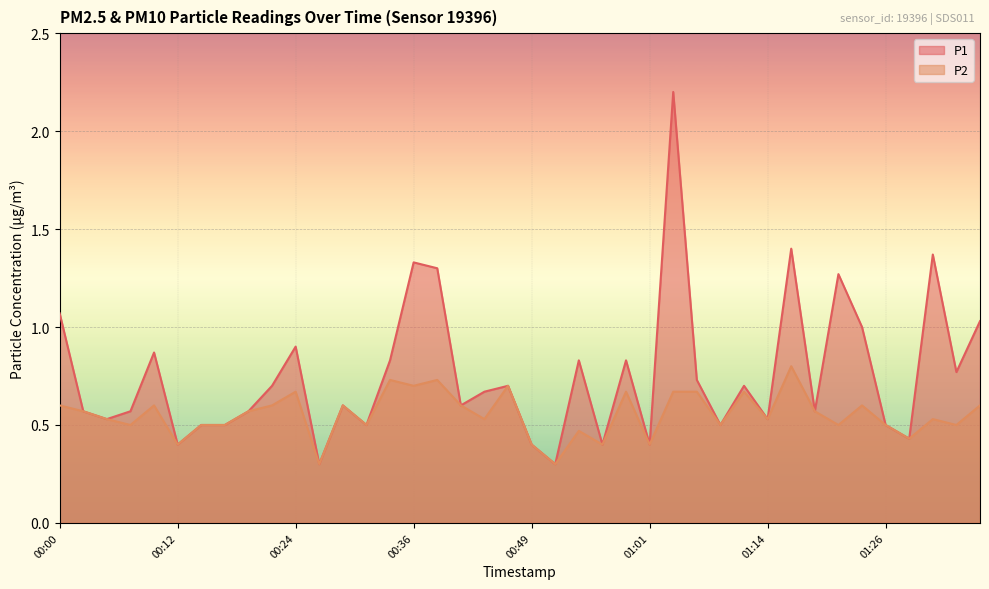

What is the value of the P2 point at the 21st from the left?

0.4